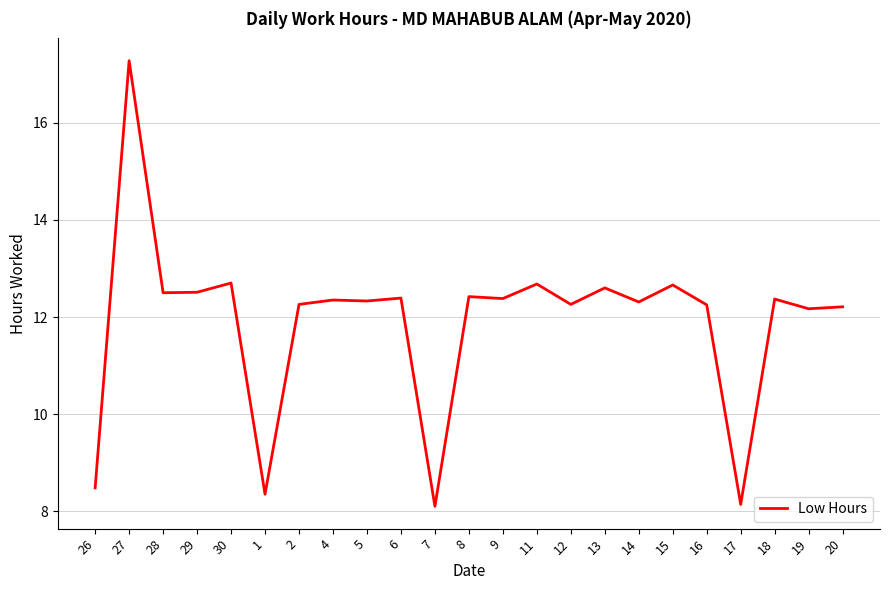

Where does the data first go above 12?

27